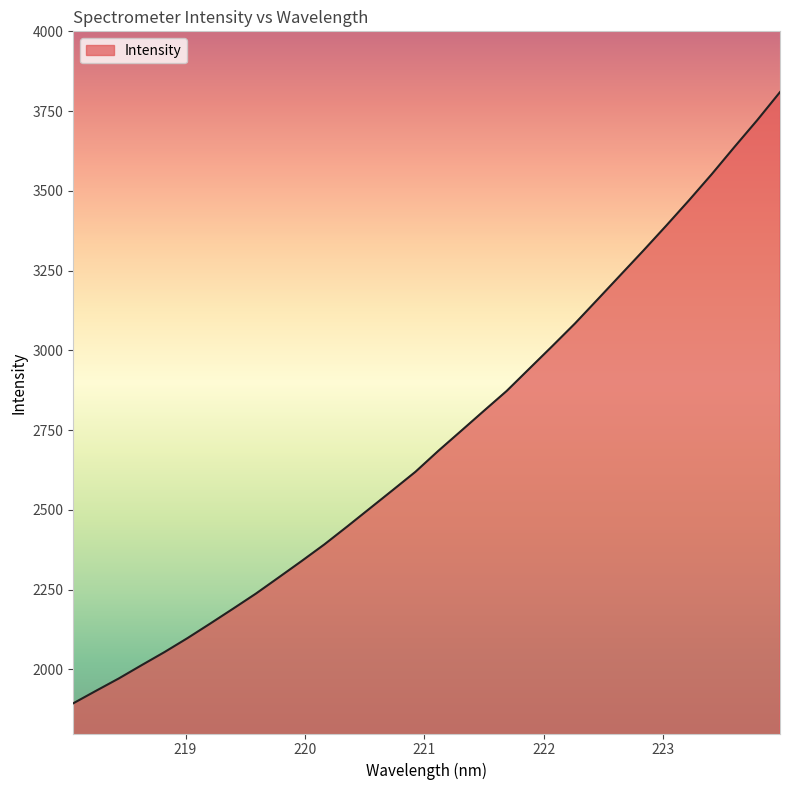

What is the difference between the maximum and minimum values?

1915.9